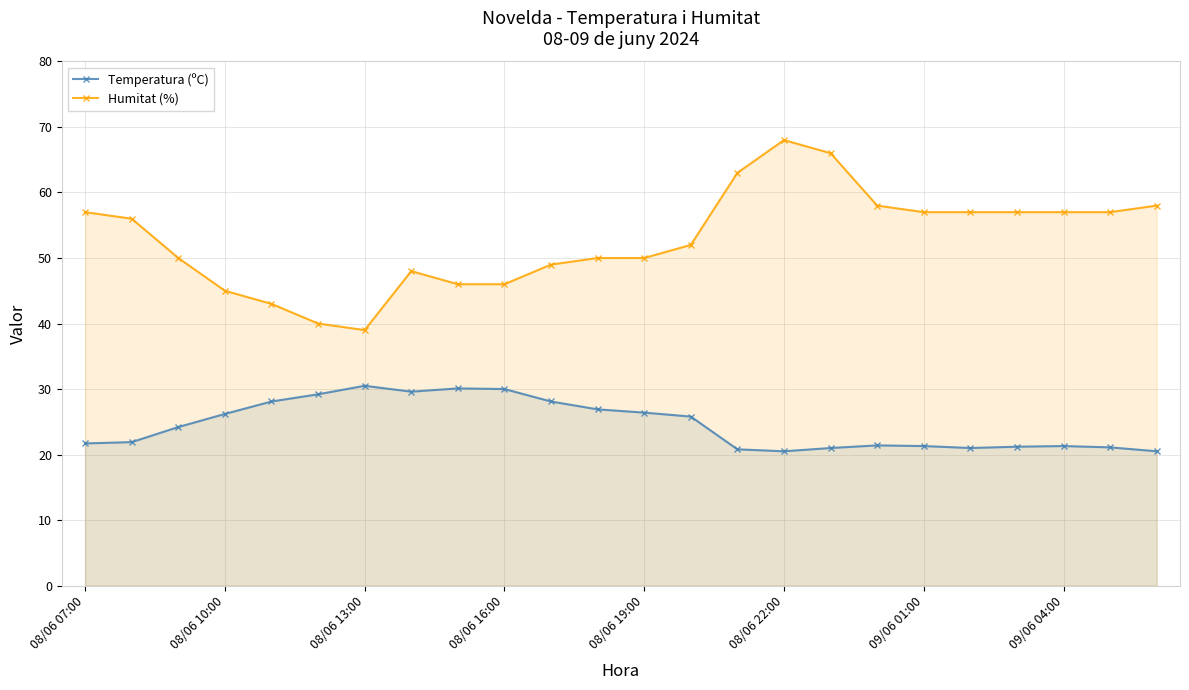

In Humitat (%), how many points are lower than both neighbors (excluding endpoints)?

1